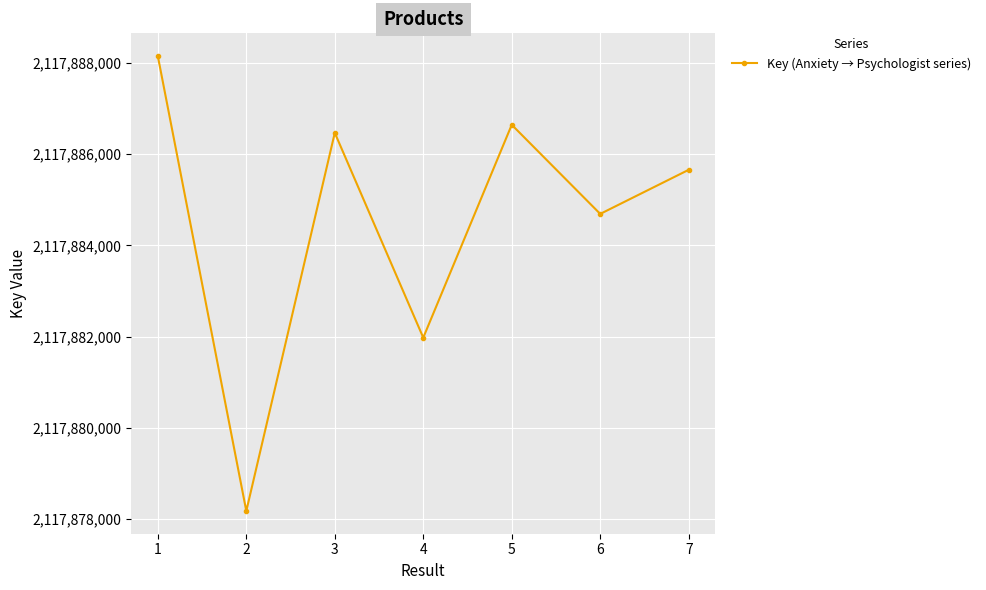

Where does the data first go above 2117885659?

1